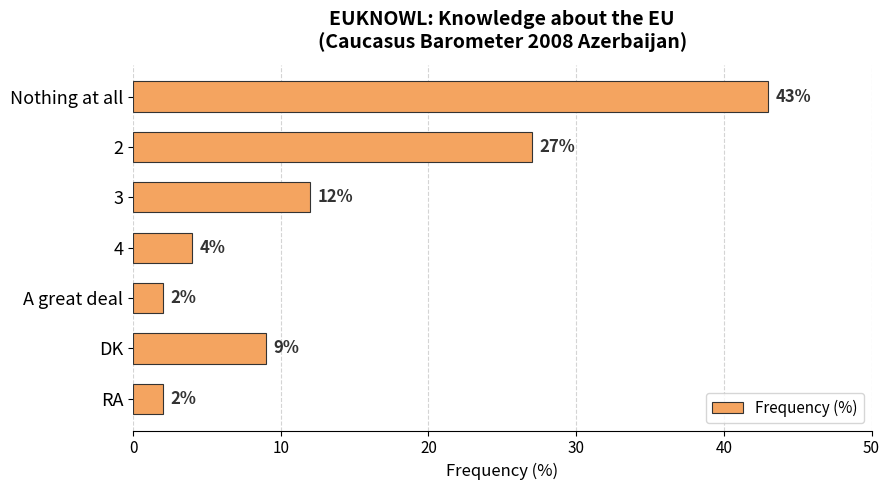

Are the bars grouped side by side (vs. stacked)?

No